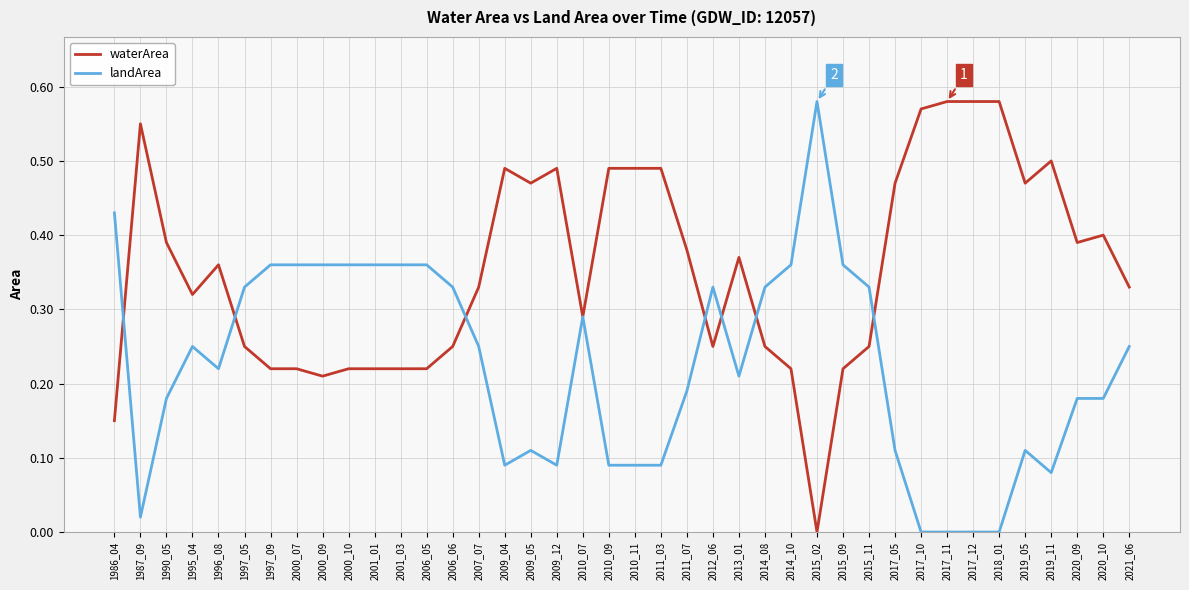

At 2019_05, list the series in order from largest to smallest.

waterArea, landArea